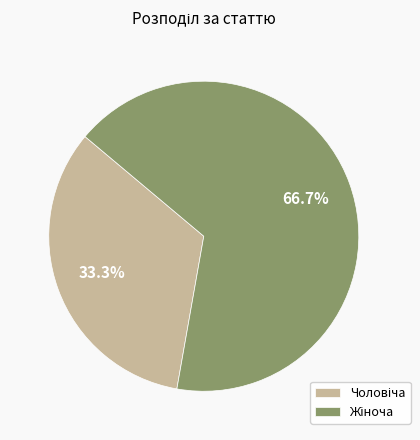

How many slices are in this pie chart?

2